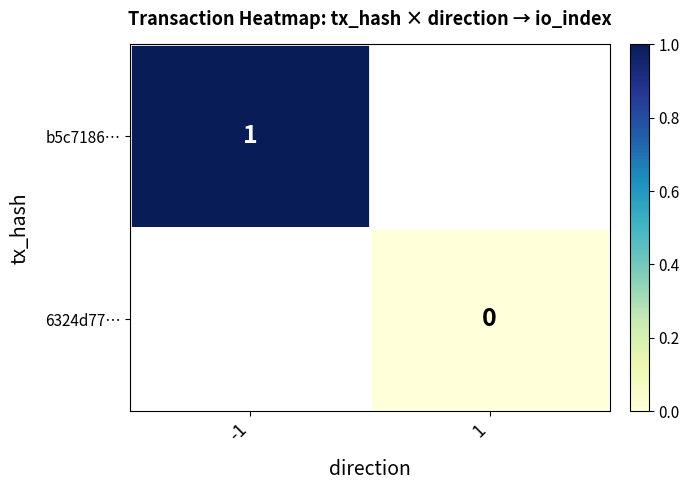

Count the number of categories in the chart.

2